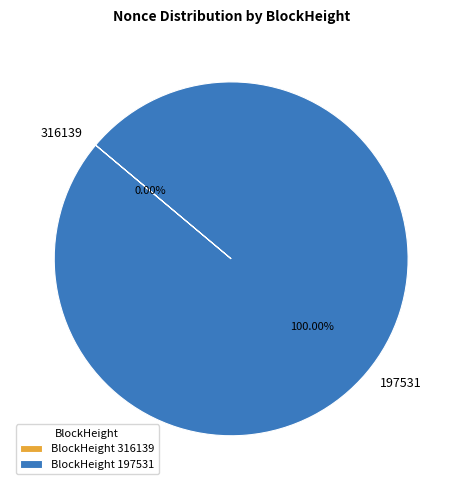

To the nearest percent, what is the average slice percentage?

50%